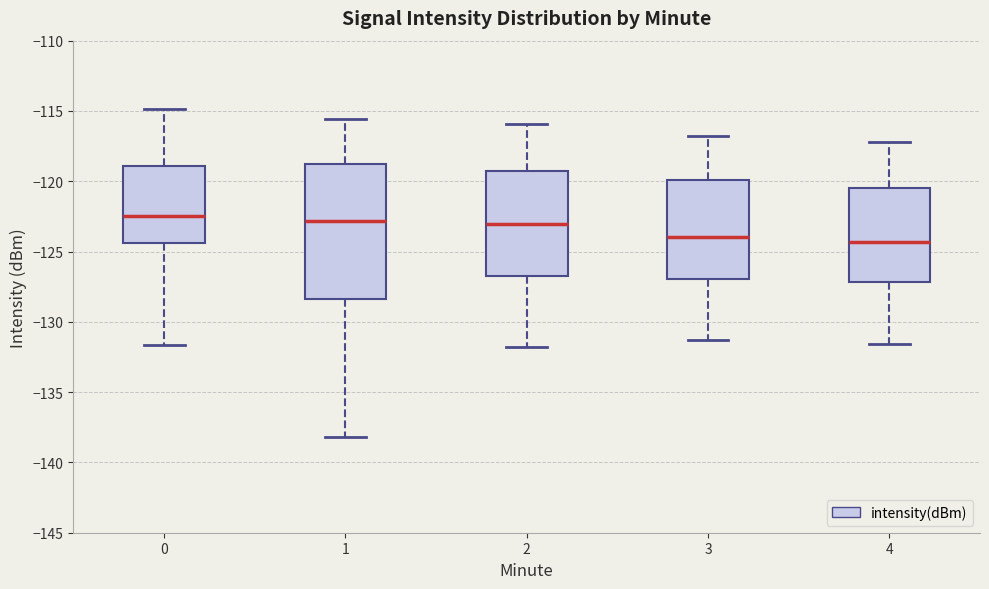

Where does the upper whisker of the box at x = 0 end on the y-axis? The values are not printed on the chart, so give them approximately, as read against the axis.

-115.0